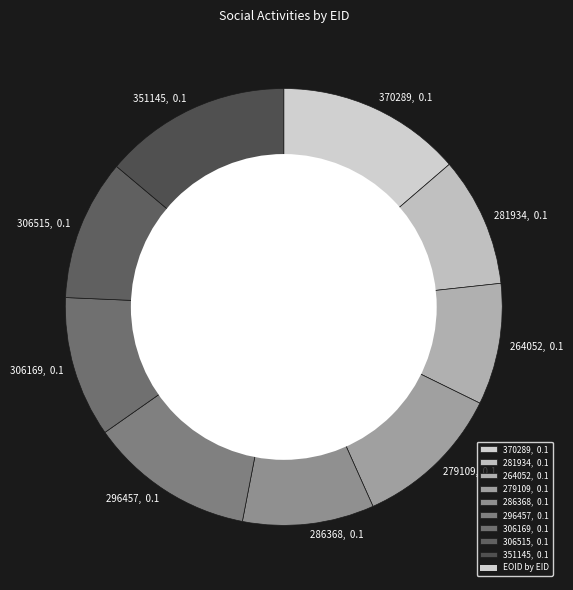

Approximately how many times larger is the value at 264052 compared to 306169?

0.9